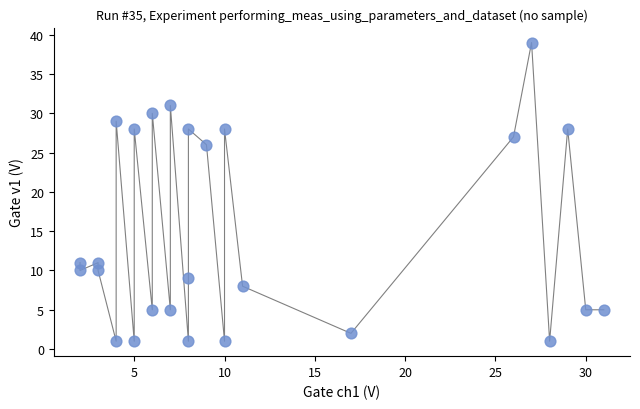

What is the range of X values (max minus min)?

29